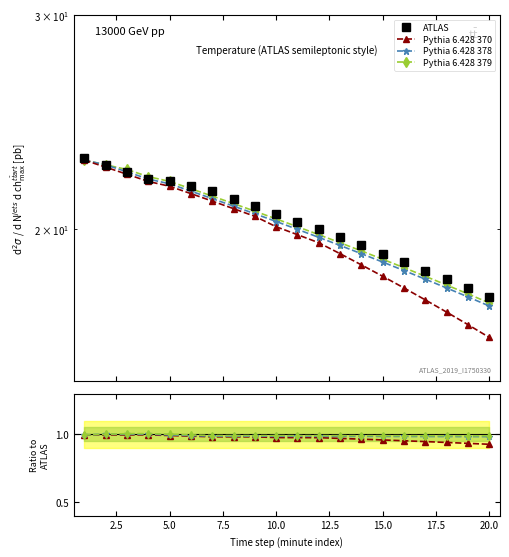

At 20.0, list the series in order from smallest to largest.

Pythia 6.428 370, Pythia 6.428 378, Pythia 6.428 379, ATLAS